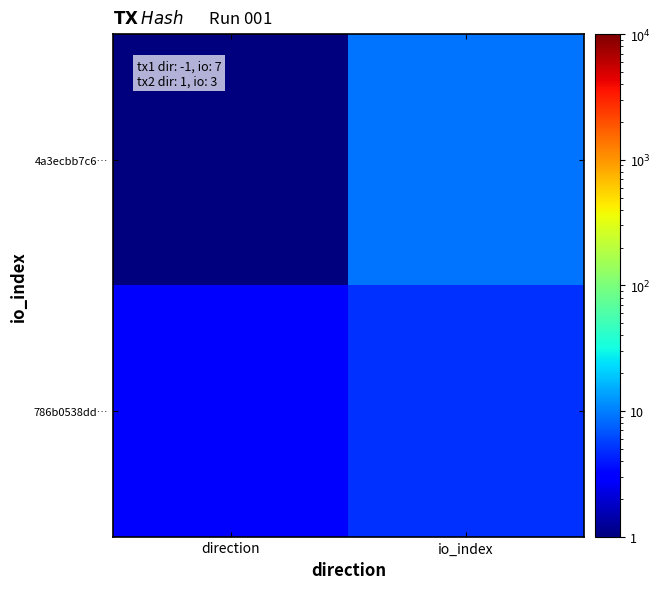

Reading right to left, list all the values displayed in this chart.

4a3ecbb7c6…: io_index=9	direction=1
786b0538dd…: io_index=5	direction=3